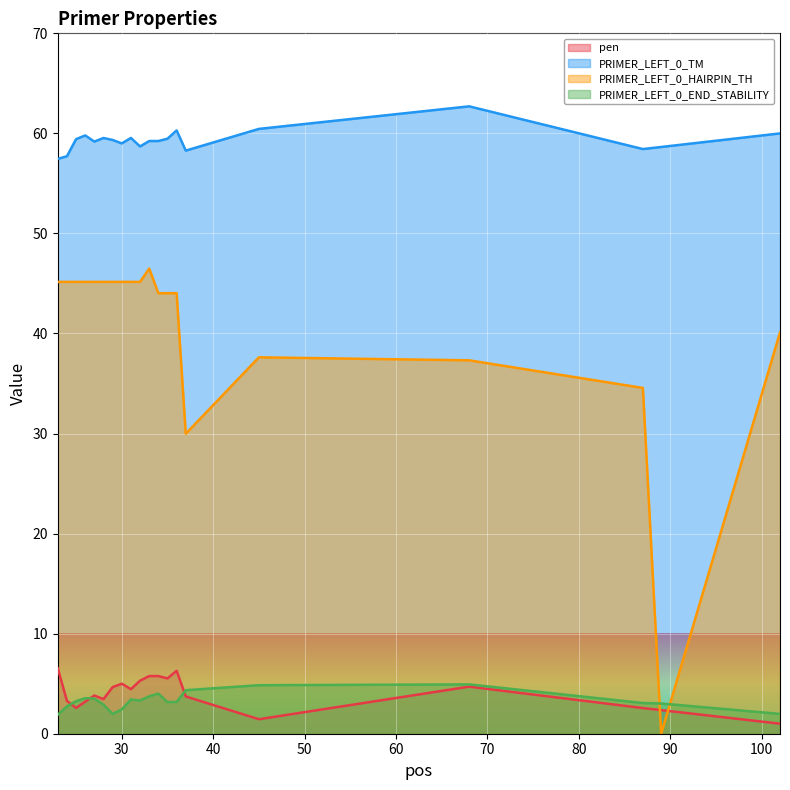

At which label does PRIMER_LEFT_0_TM reach its peak?

68